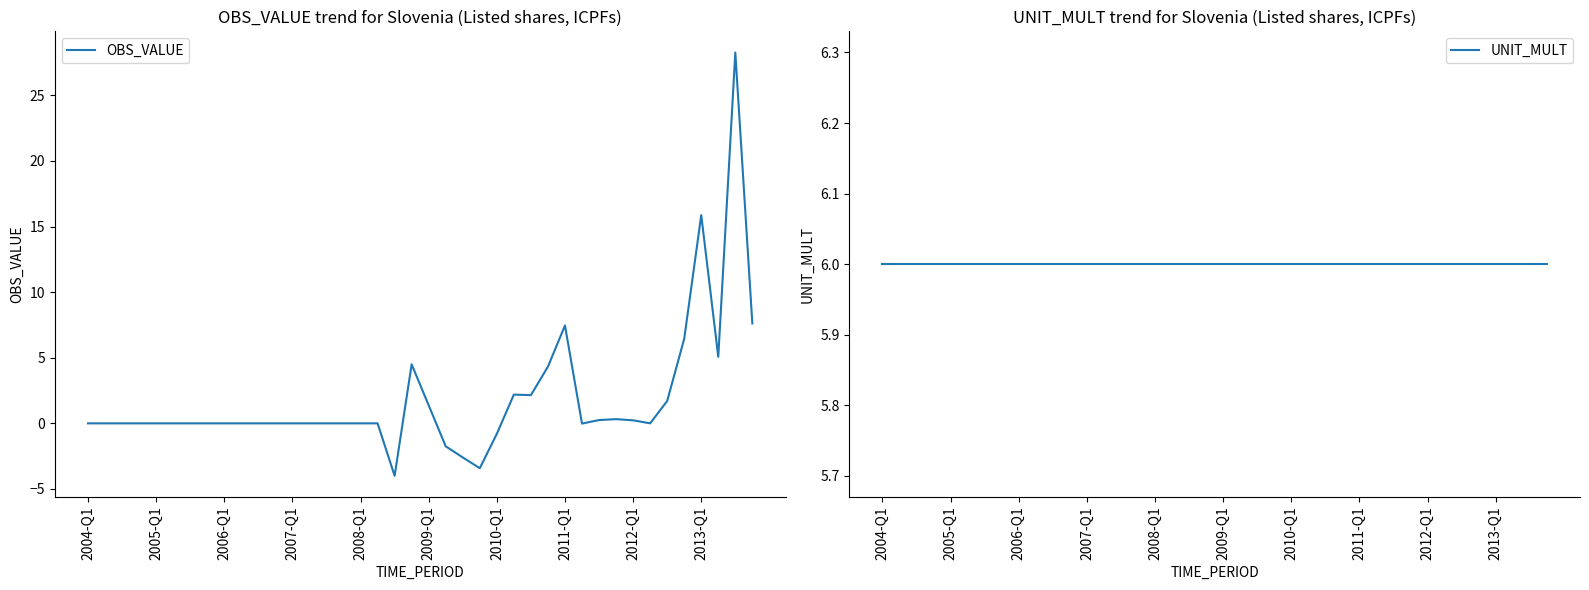

How many values in OBS_VALUE are below zero?

6